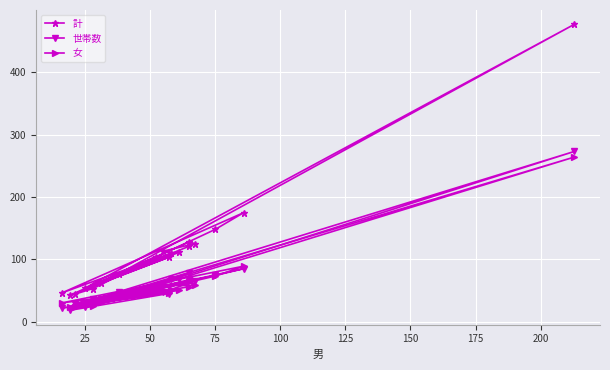

What is the label of the 3rd point from the left?

50